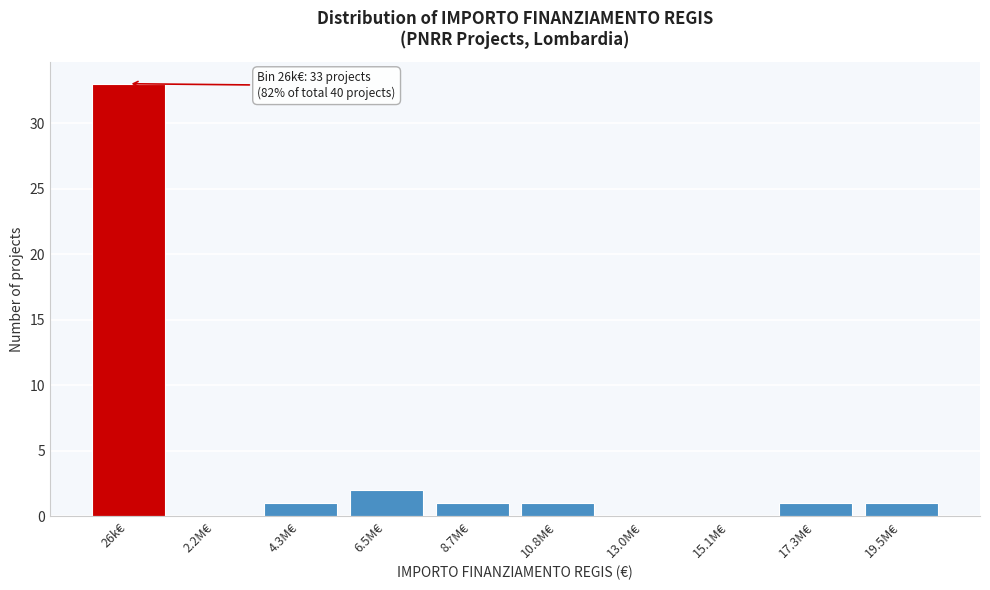

Reading right to left, list all the values displayed in this chart.

19.5M€=1	17.3M€=1	15.1M€=0	13.0M€=0	10.8M€=1	8.7M€=1	6.5M€=2	4.3M€=1	2.2M€=0	26k€=33